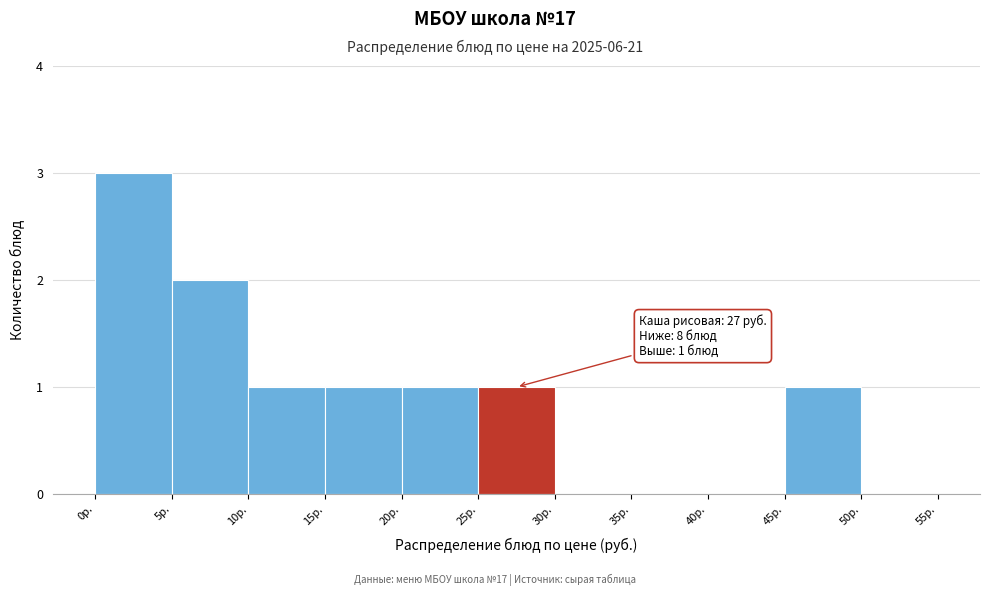

Which range on the x-axis has the tallest bar?

0 to 5